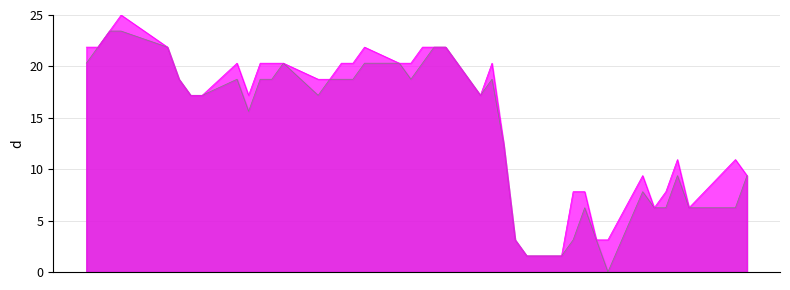

Does the chart display data point markers on the line(s)?

No